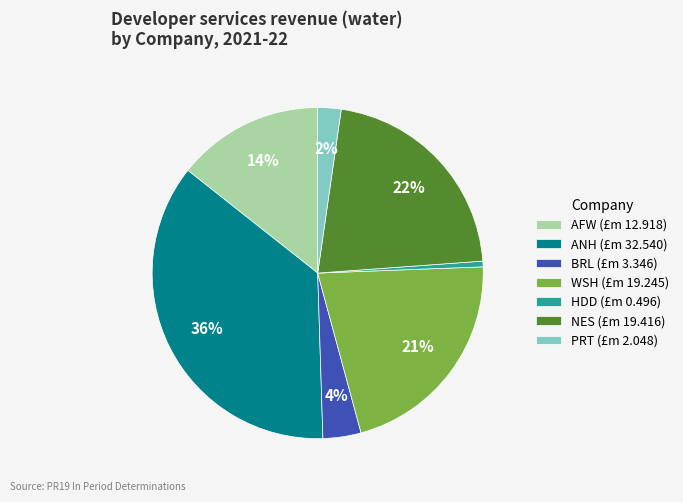

What is the ratio of the value at ANH to the value at WSH?

1.7